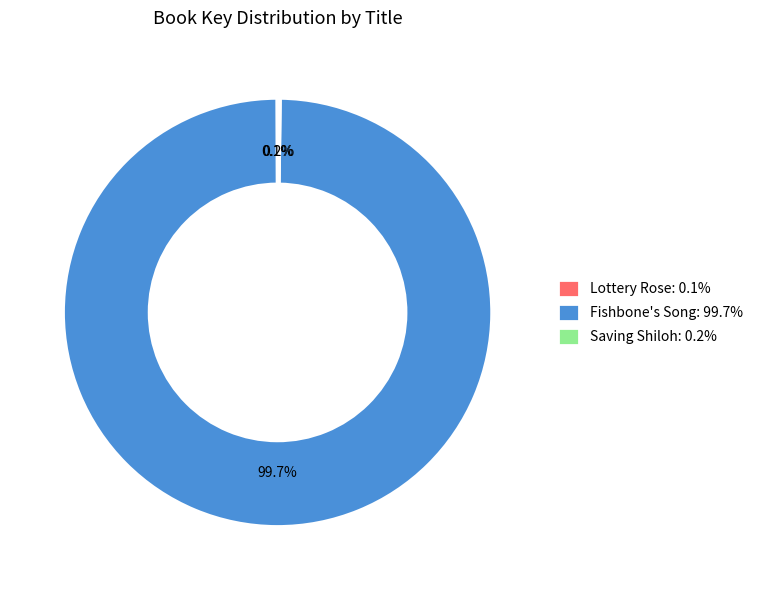

Is there any slice that represents more than half of the pie?

Yes